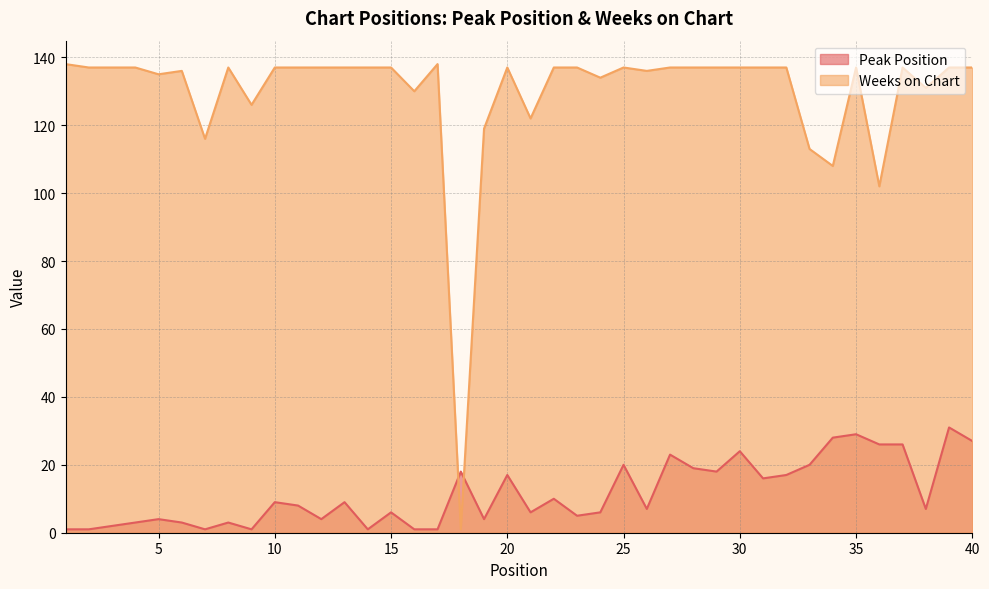

List the series in order of their peak value, highest first.

Weeks on Chart, Peak Position